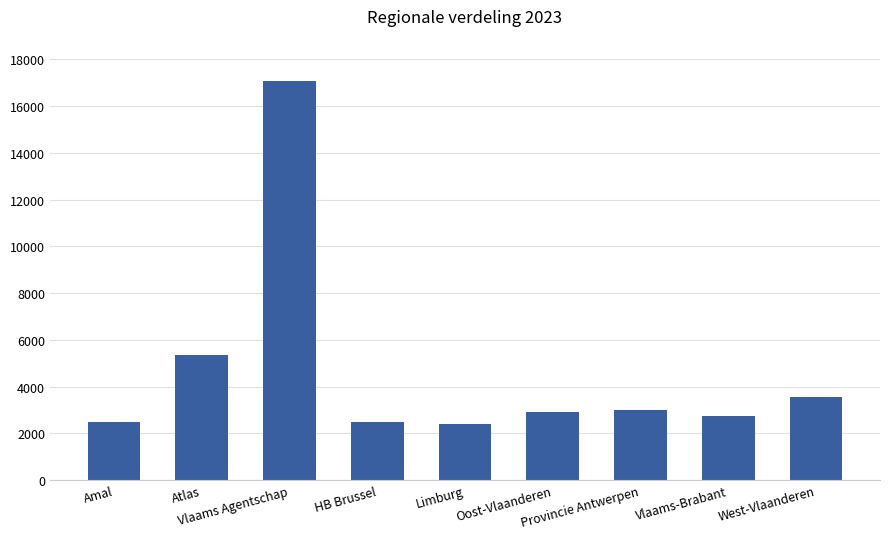

What is the average value?

4666